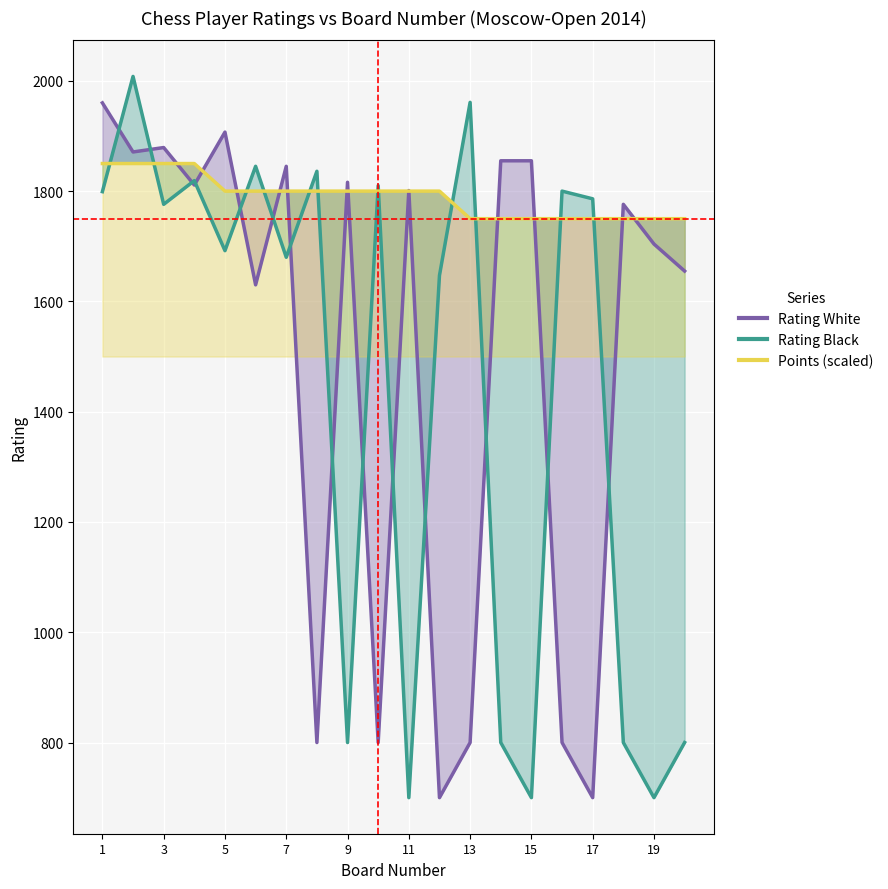

How many data points does each series have?

20